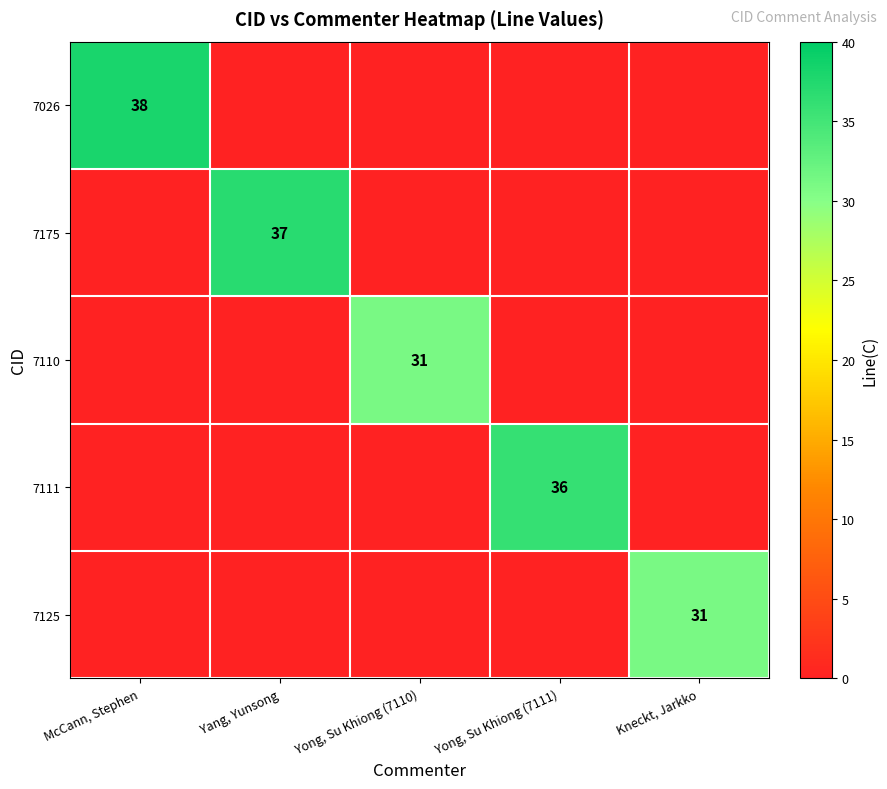

What is the difference between the highest and lowest values at Yong, Su Khiong (7110)?

31